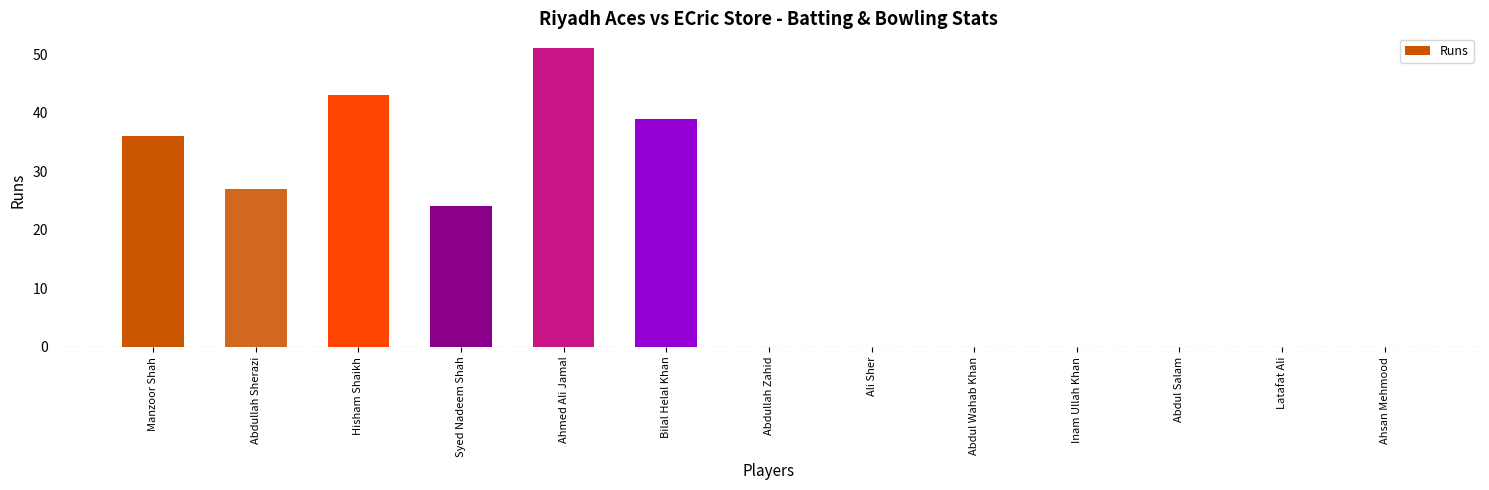

Is it true that the value at Syed Nadeem Shah is 24?

True